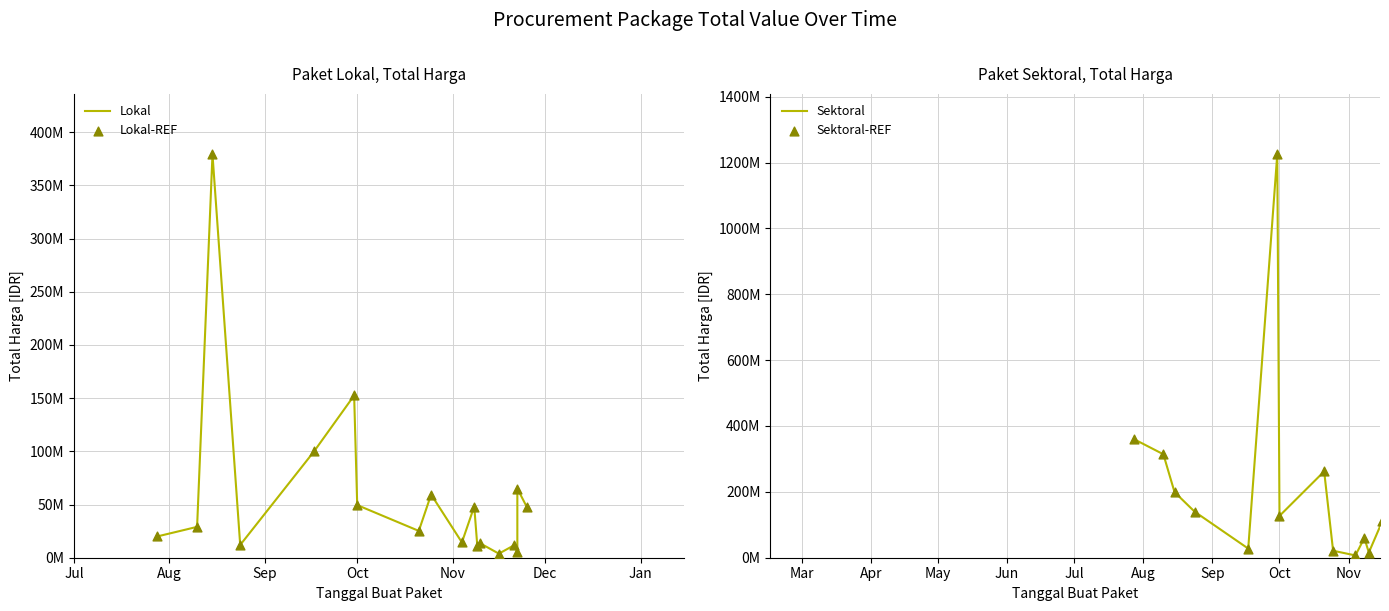

Which series has the largest total across all categories?

Total Harga (Sektoral)